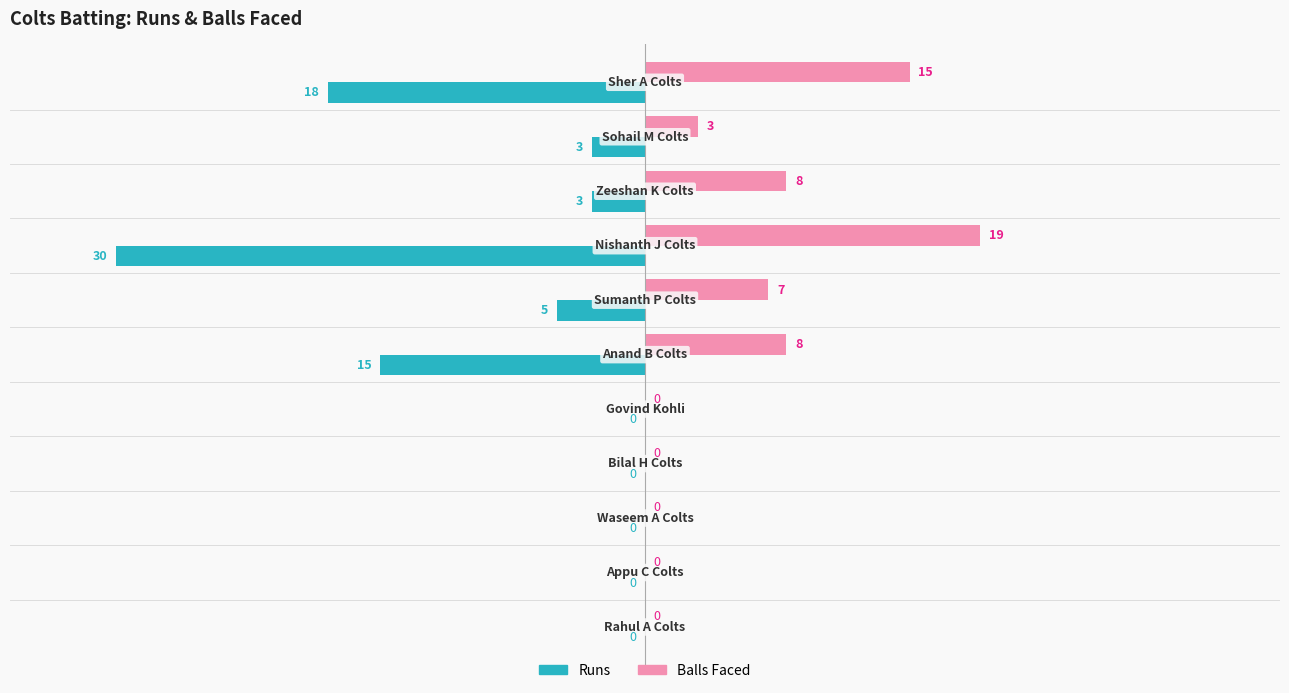

How many Runs values are between -15 and 0?

9